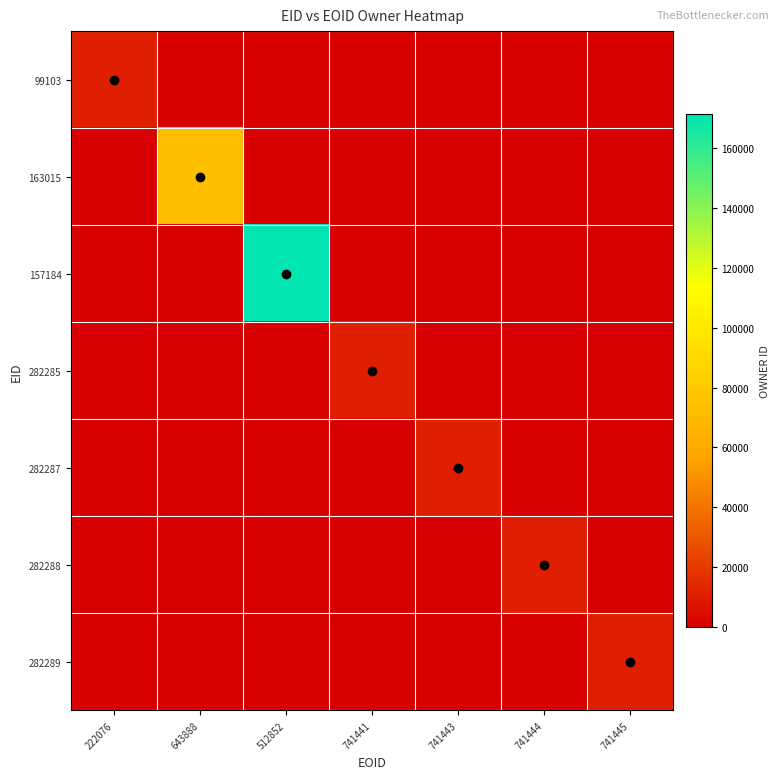

Which label corresponds to the smallest value in the chart?

643888